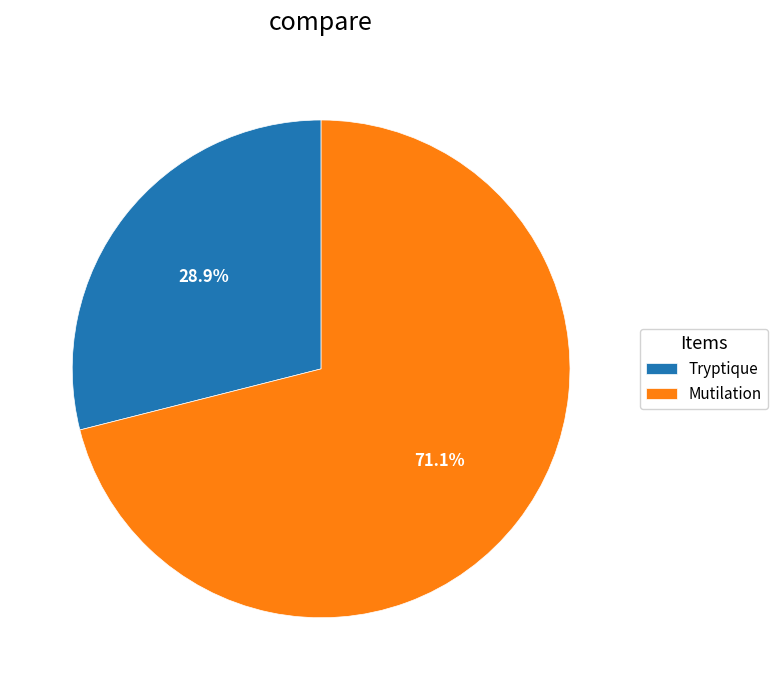

Approximately how many times larger is the value at Tryptique compared to Mutilation?

0.4